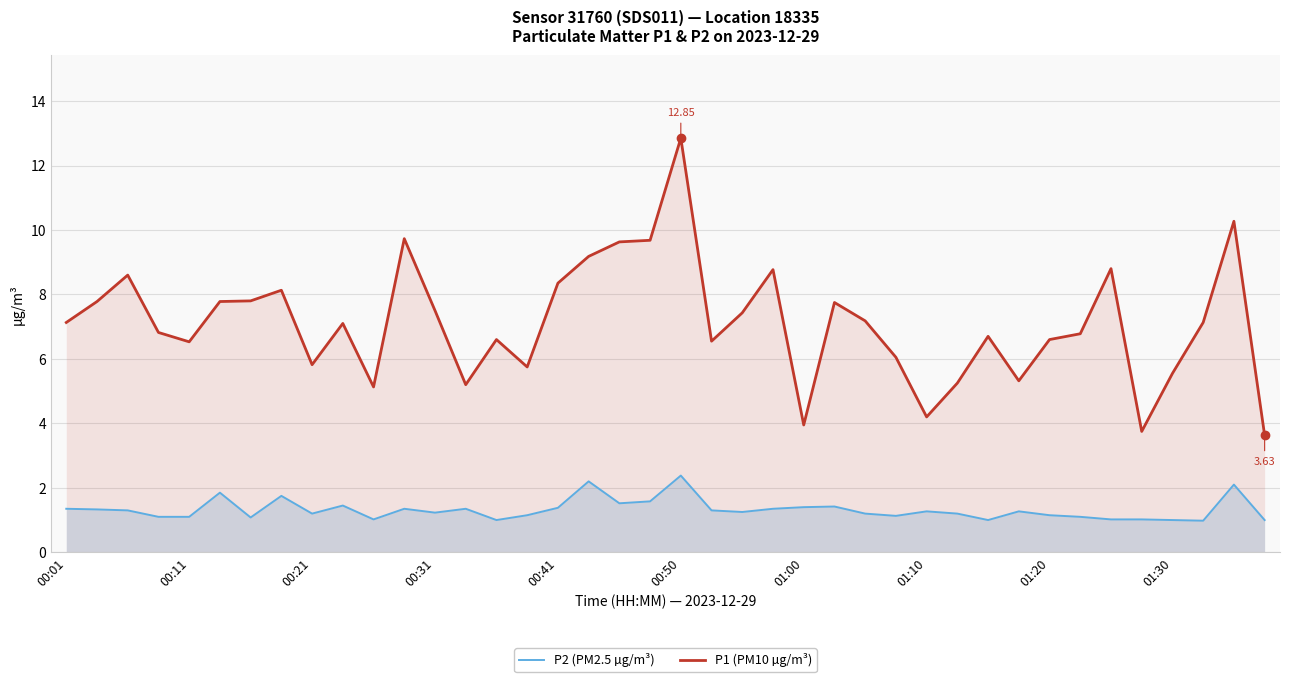

What value does the P1 (PM10 µg/m³) series have at 18?

9.6